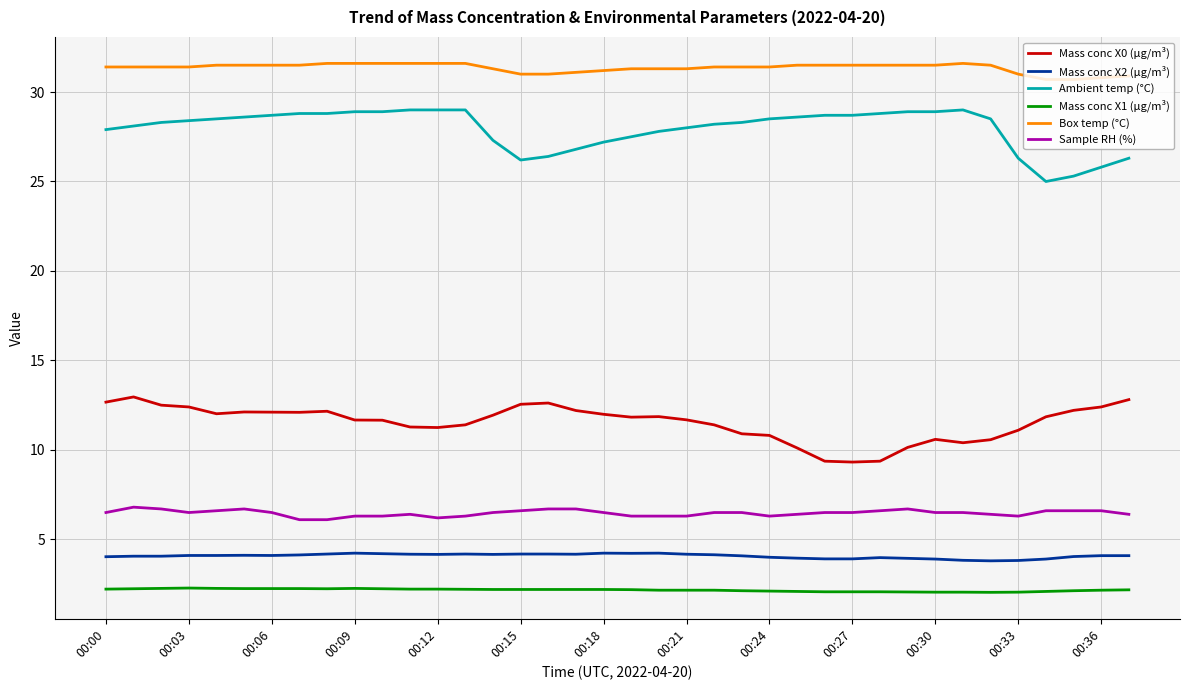

Count the number of categories in the chart.

38